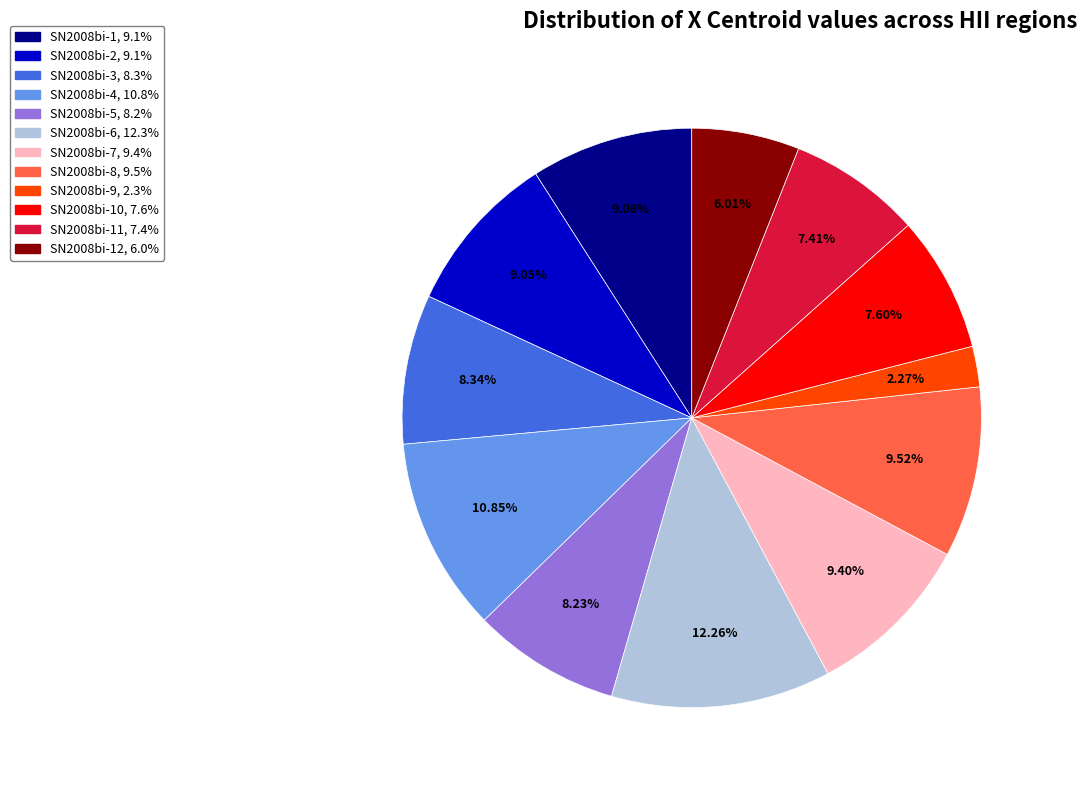

Is there a majority slice in this chart?

No